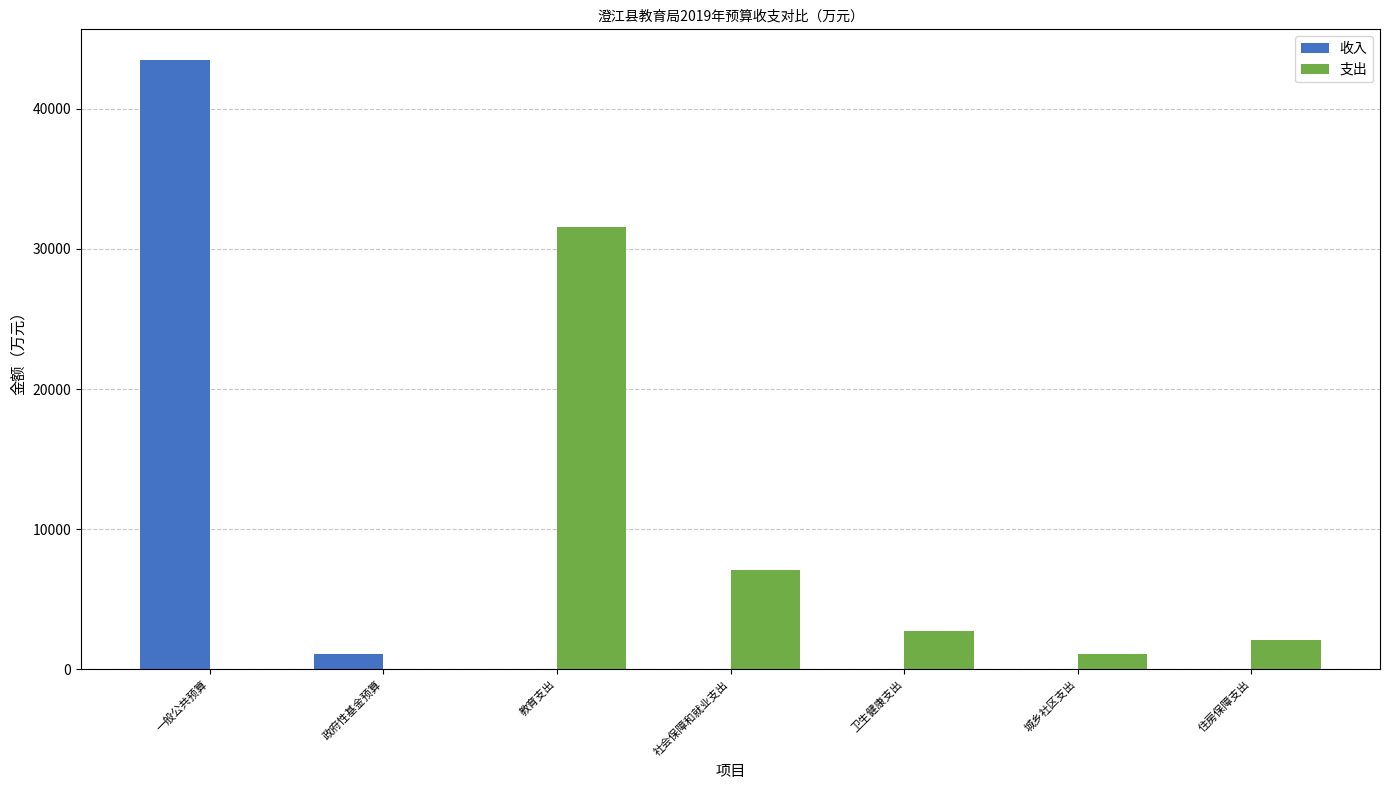

How many categories are shown in the chart?

7